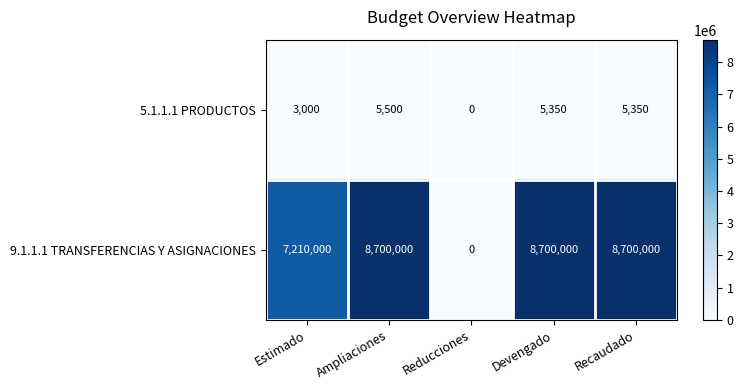

What is the difference between the second highest and minimum values in the 9.1.1.1 TRANSFERENCIAS Y ASIGNACIONES series?

8700000